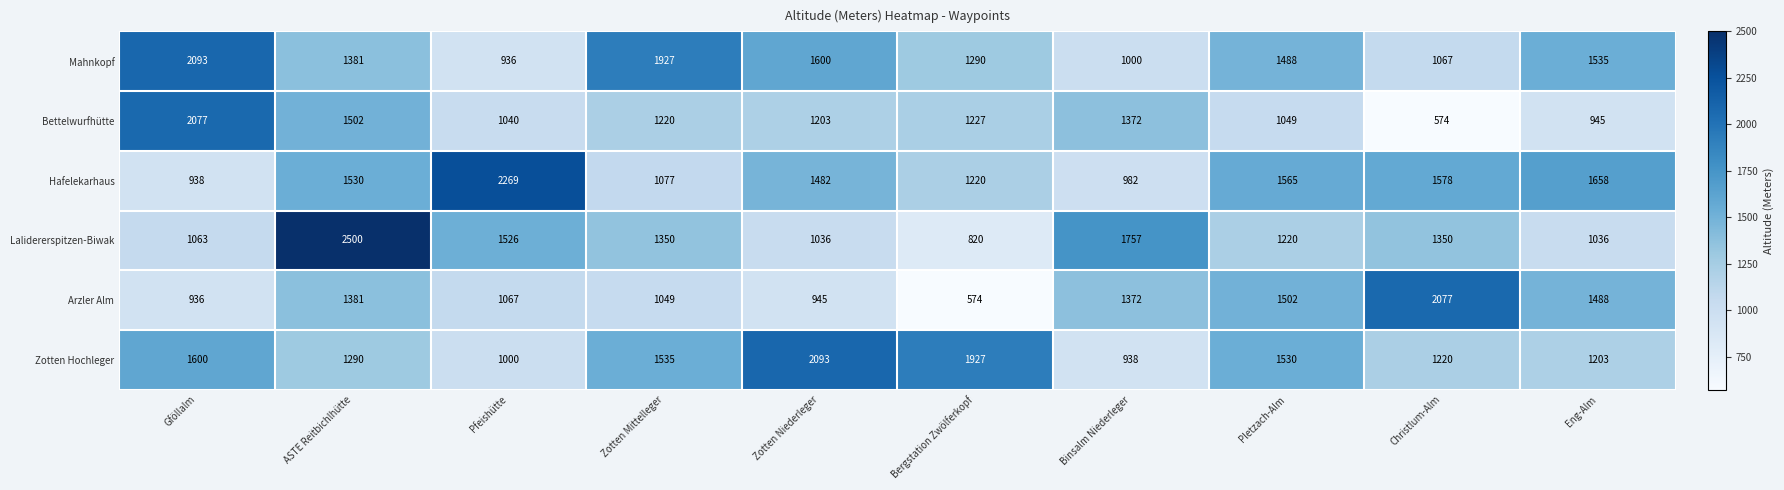

What is the maximum value shown in the chart?

2500